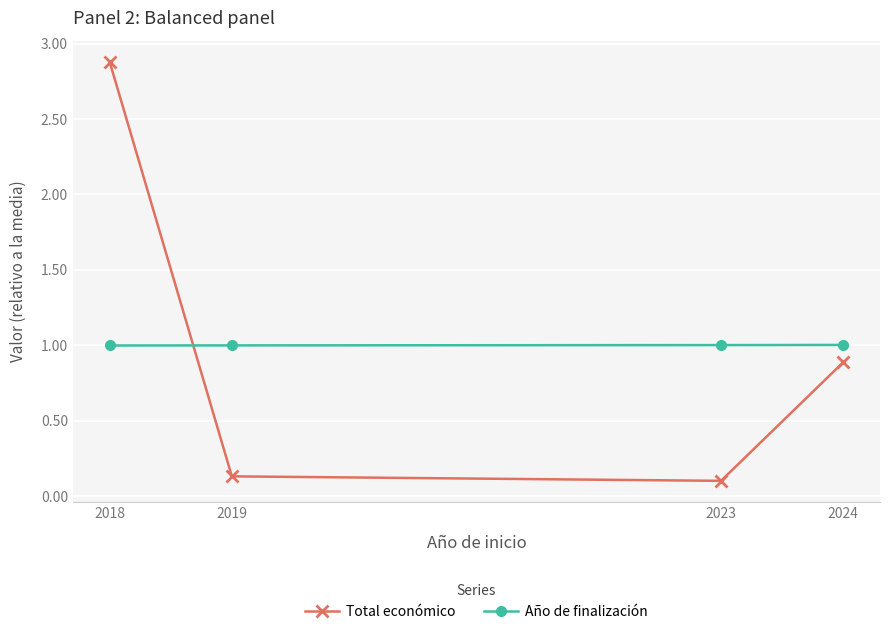

What is the value of the Año de finalización point at the 2nd from the left?

1.0